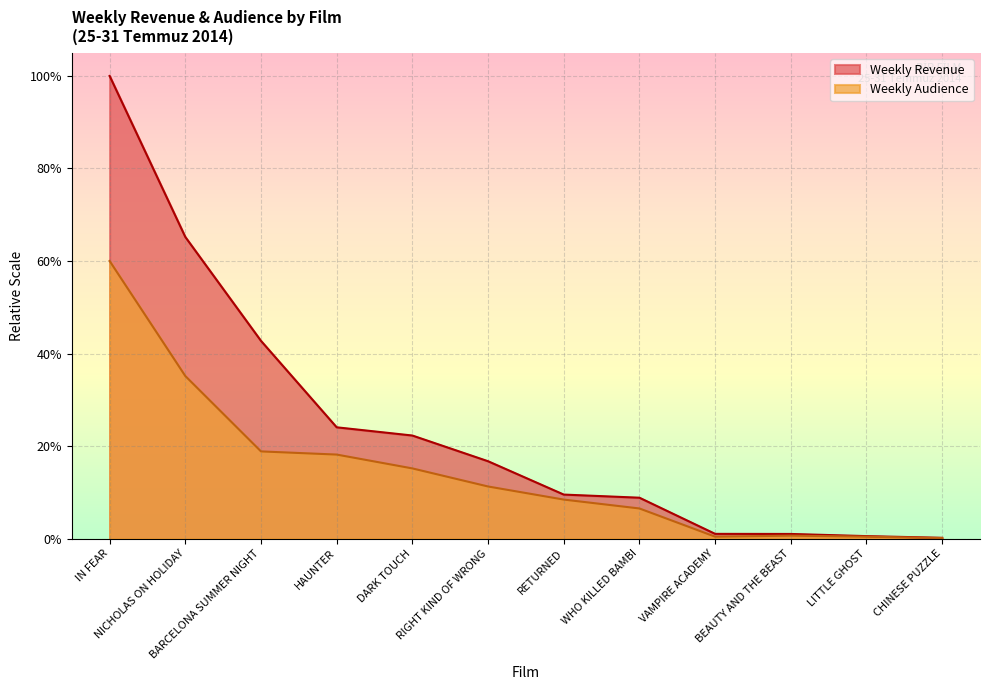

List the series in order of their peak value, lowest first.

Weekly Audience, Weekly Revenue